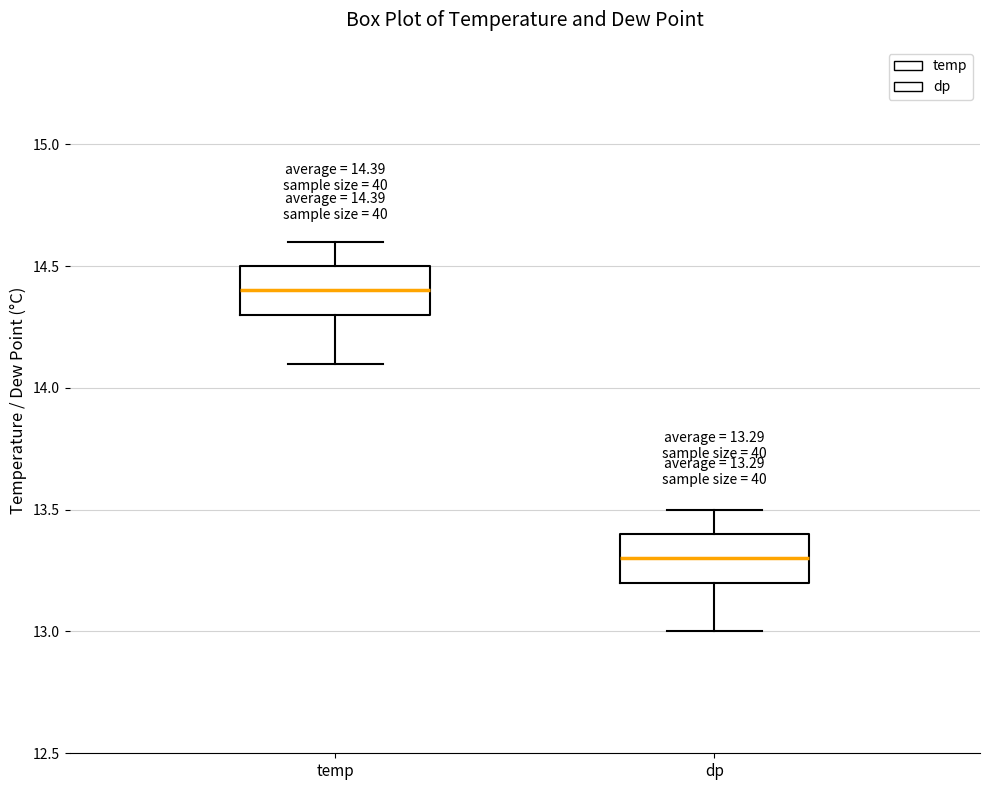

Which box has the highest median line?

temp